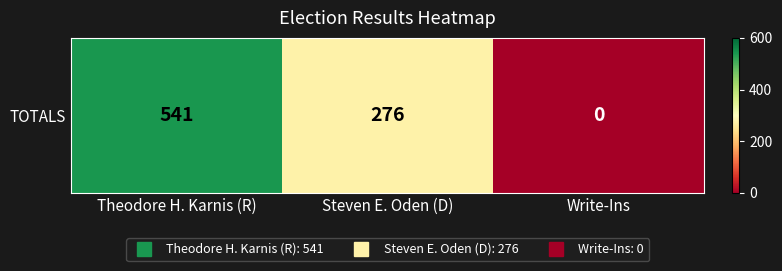

The value at Steven E. Oden (D) is 276. True or false?

True